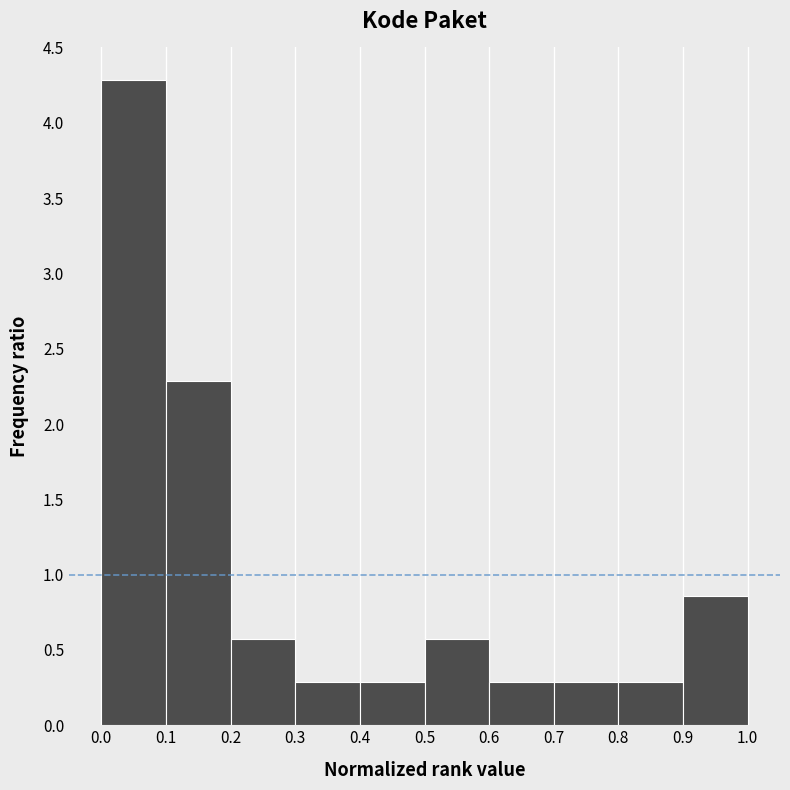

Which range on the x-axis has the tallest bar?

0.0 to 0.1